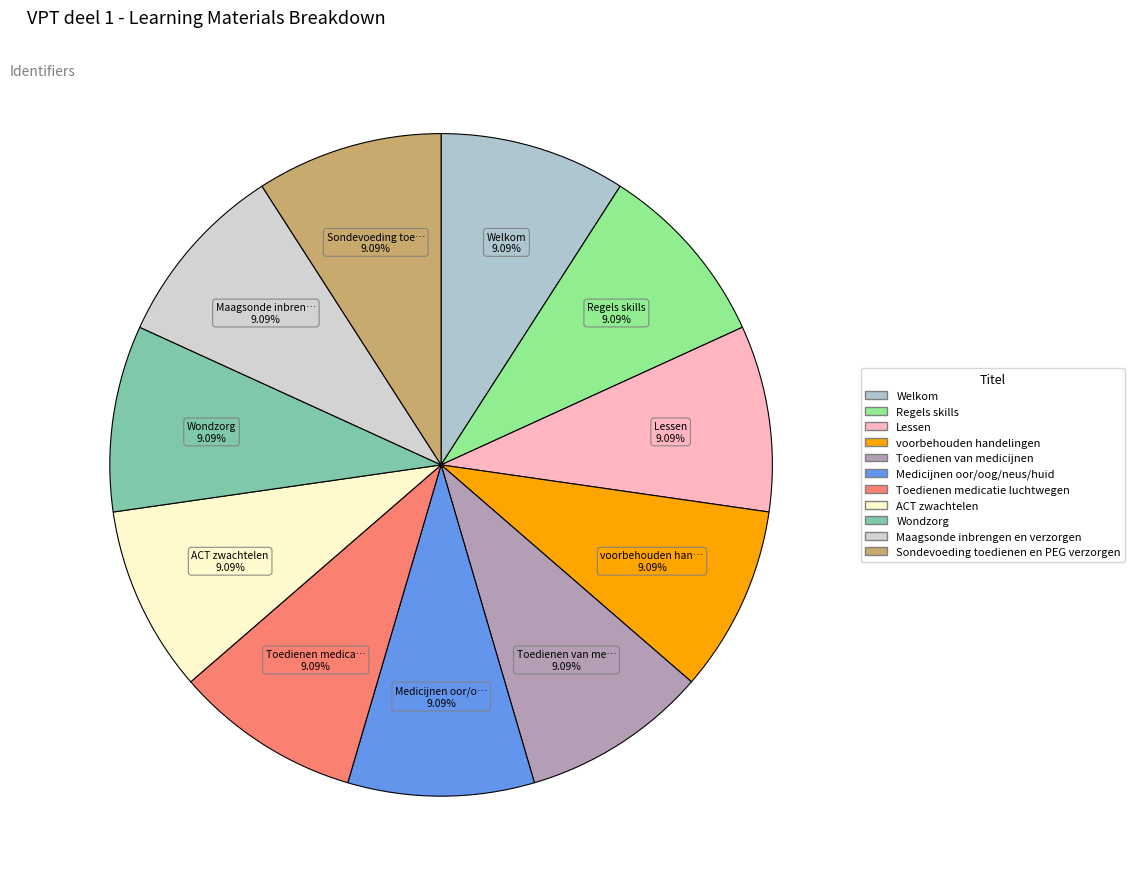

How many segments does this pie chart have?

11